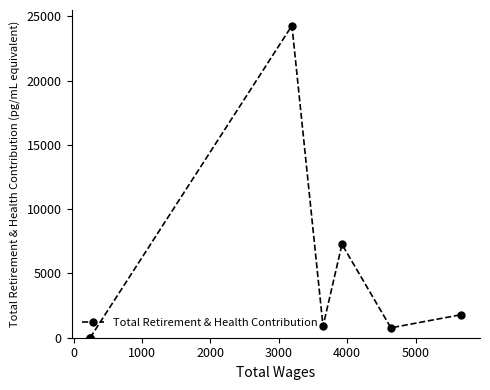

What is the average value?

5000